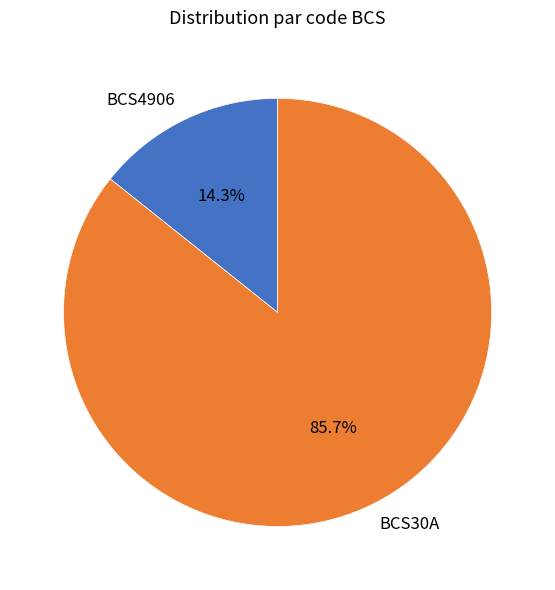

What is the ratio of the value at BCS30A to the value at BCS4906?

6.0